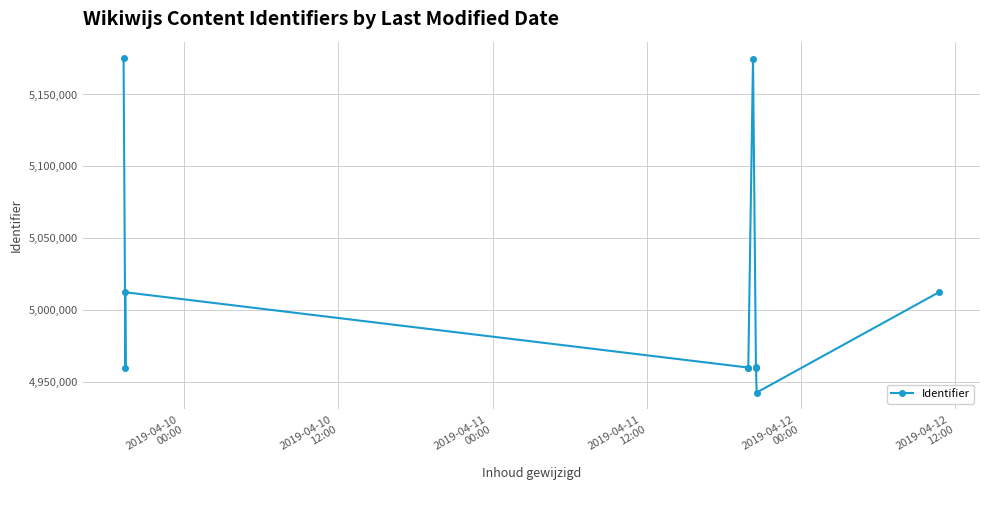

How many values are below 4960379?

5